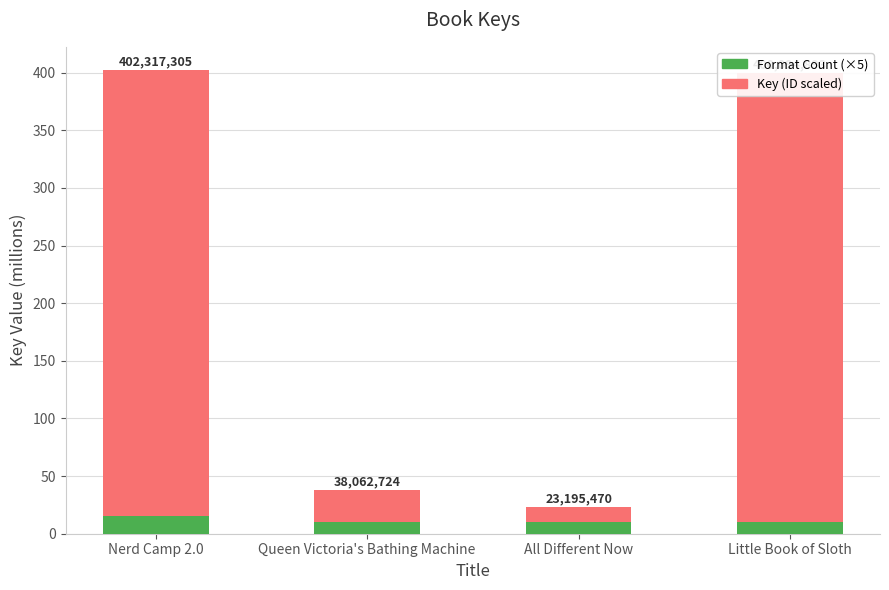

How many bars are there in each group?

2